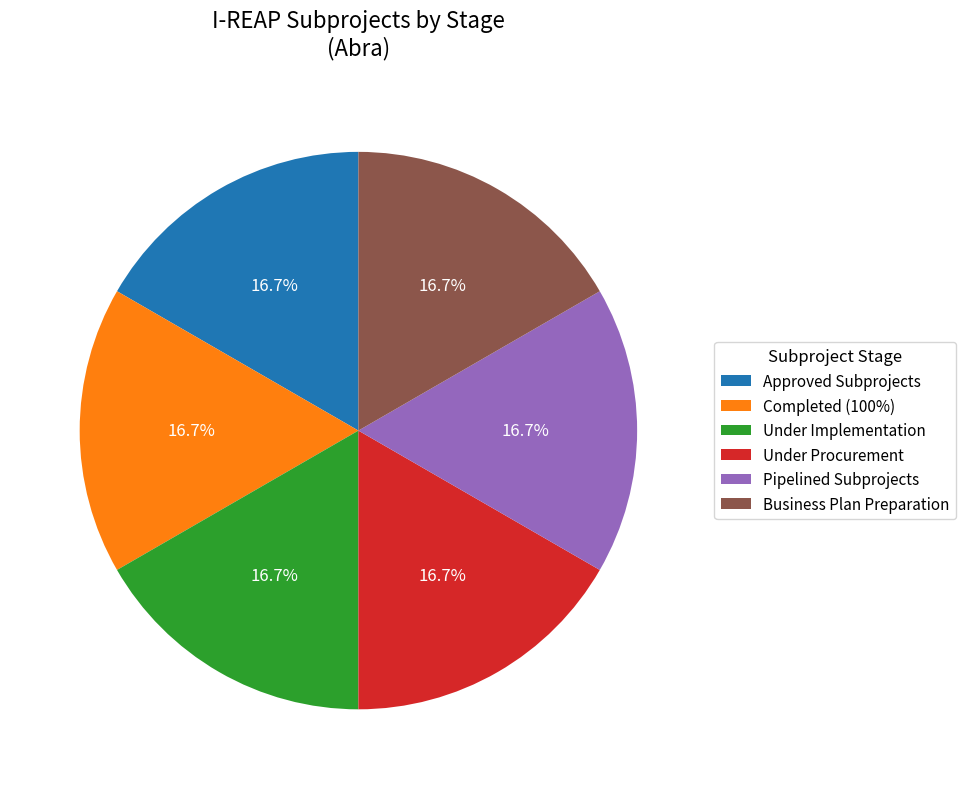

The Approved Subprojects slice represents 1% of the pie. True or false?

False